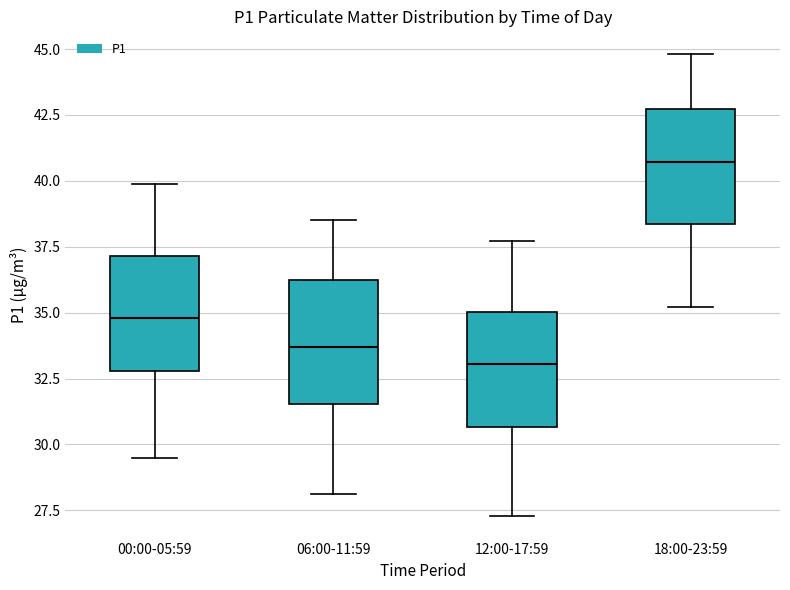

Reading left to right, transcribe this box plot: for each box, give where its median line is, the range the box spans, and where its two whiskers end, as read against the y-axis. The values are not printed on the chart, so give them approximately, as read against the axis.

00:00-05:59: median 35.0, box 33.0 to 37.0, whiskers 29.5 to 40.0
06:00-11:59: median 33.5, box 31.5 to 36.5, whiskers 28.0 to 38.5
12:00-17:59: median 33.0, box 30.5 to 35.0, whiskers 27.5 to 37.5
18:00-23:59: median 40.5, box 38.5 to 42.5, whiskers 35.0 to 45.0